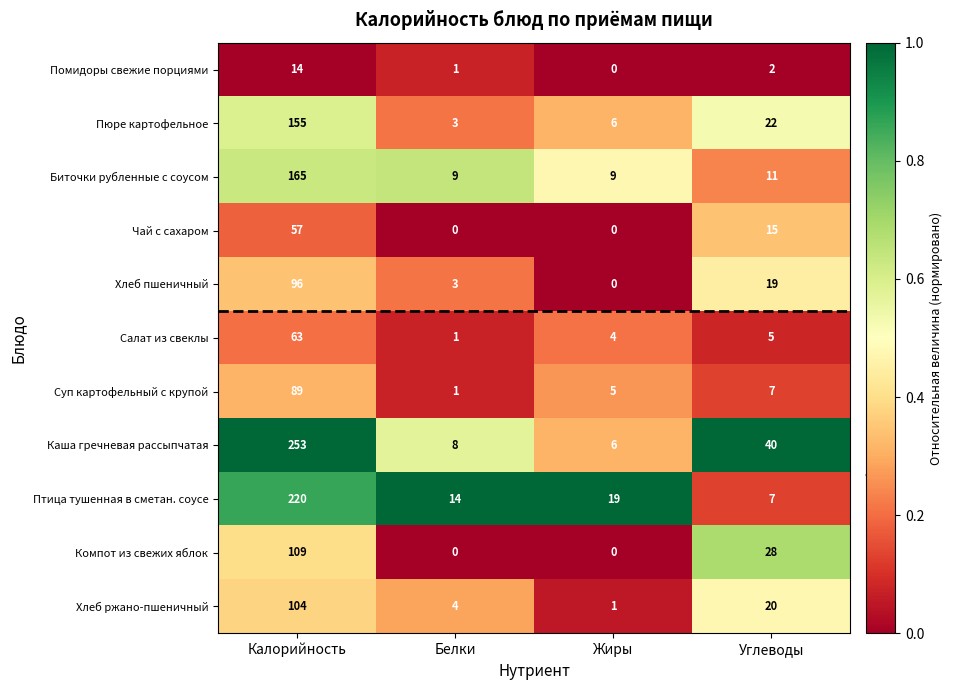

What is the difference between the maximum and minimum values in the Каша гречневая рассыпчатая series?

247